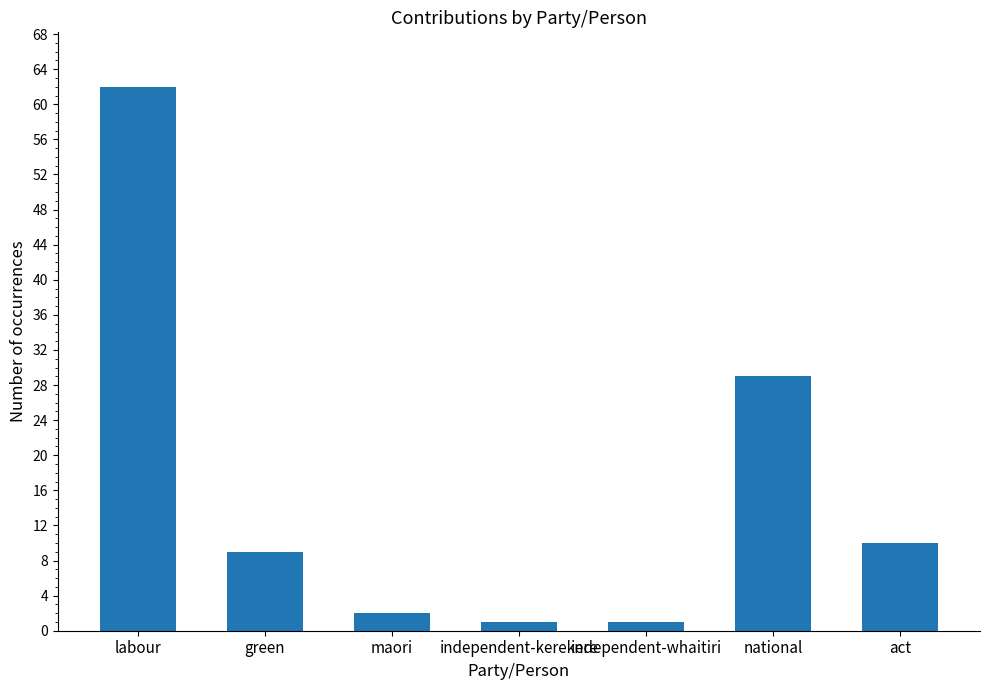

Does the chart contain stacked bars?

No